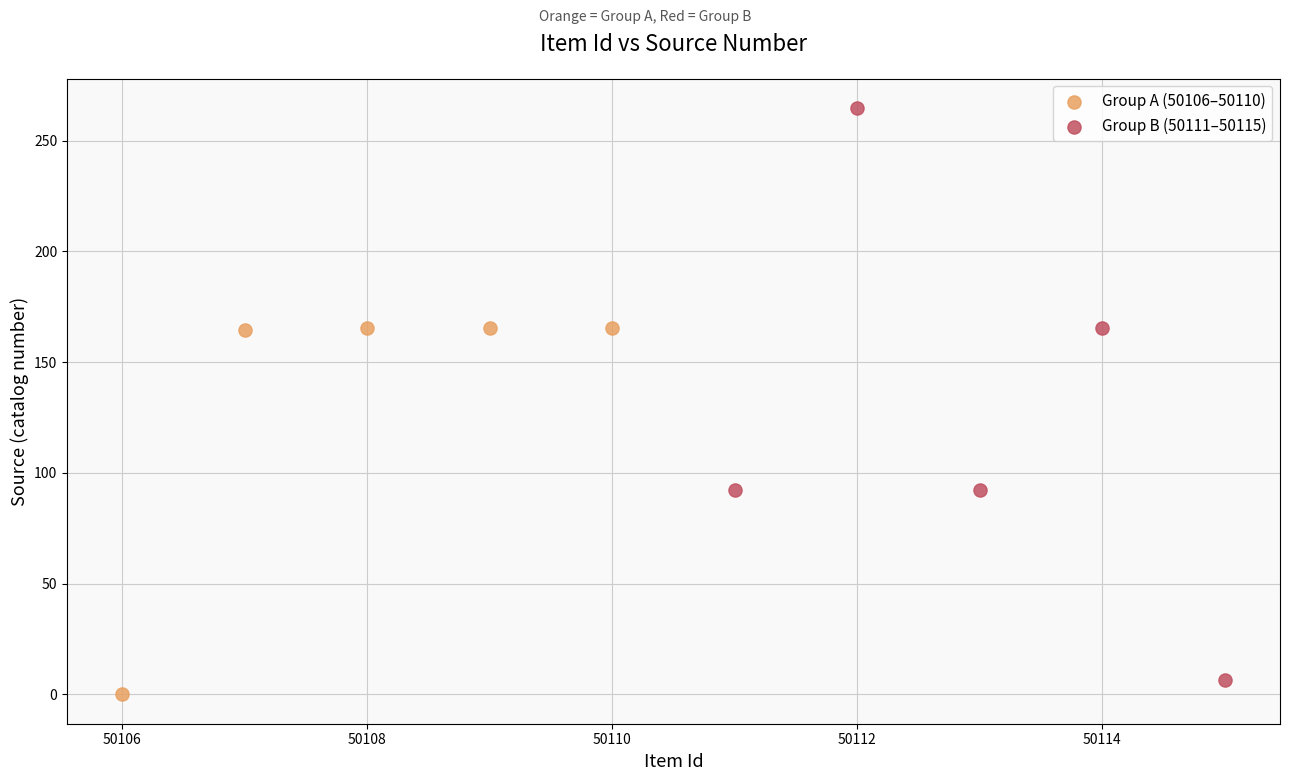

Which series reaches the minimum Y coordinate?

Group A (50106–50110)